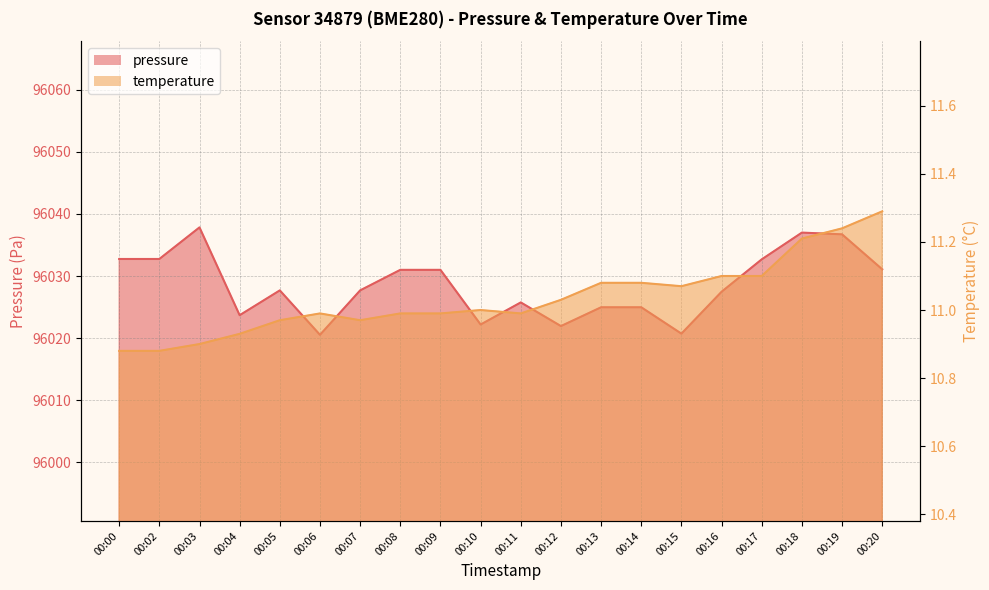

At which label is pressure closest to 96029?

00:05